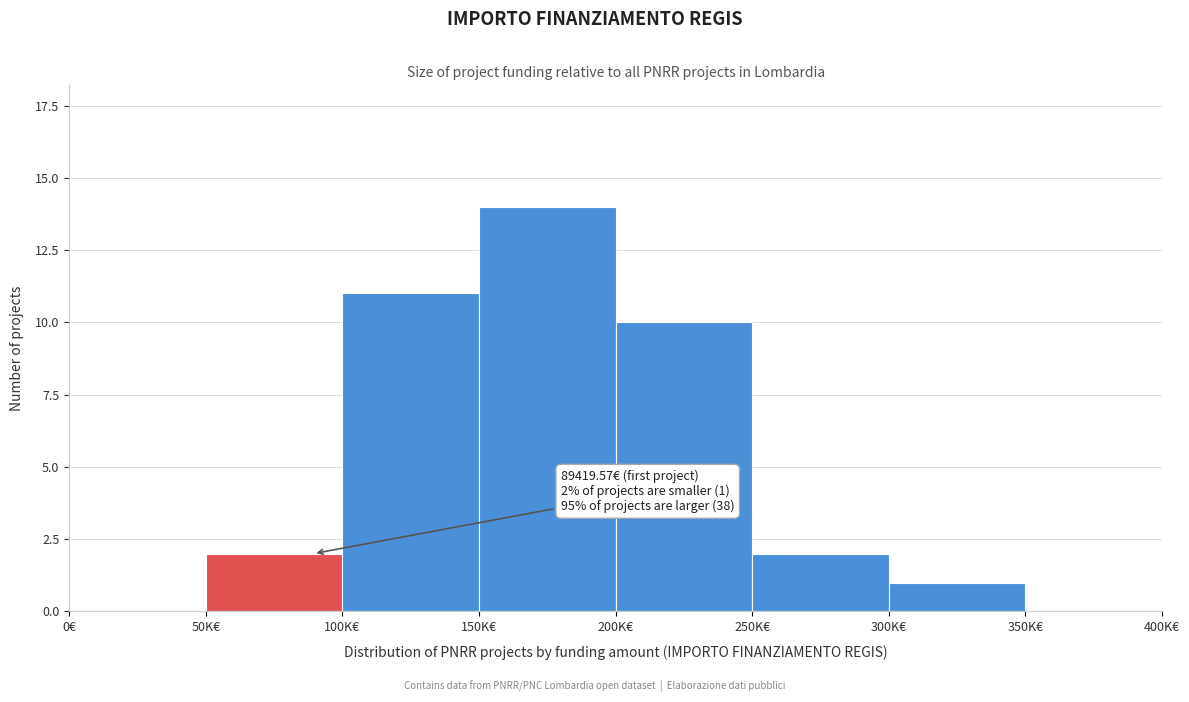

Reading right to left, extract all data points from this chart.

350K€=0	300K€=1	250K€=2	200K€=10	150K€=14	100K€=11	50K€=2	0€=0